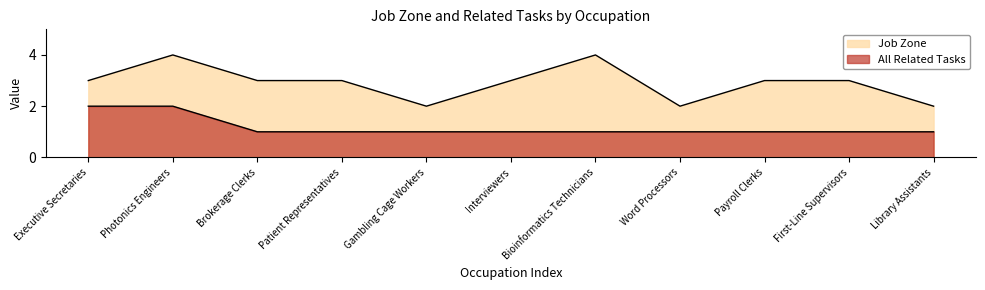

Rank the series by their maximum value, from highest to lowest.

Job Zone, All Related Tasks